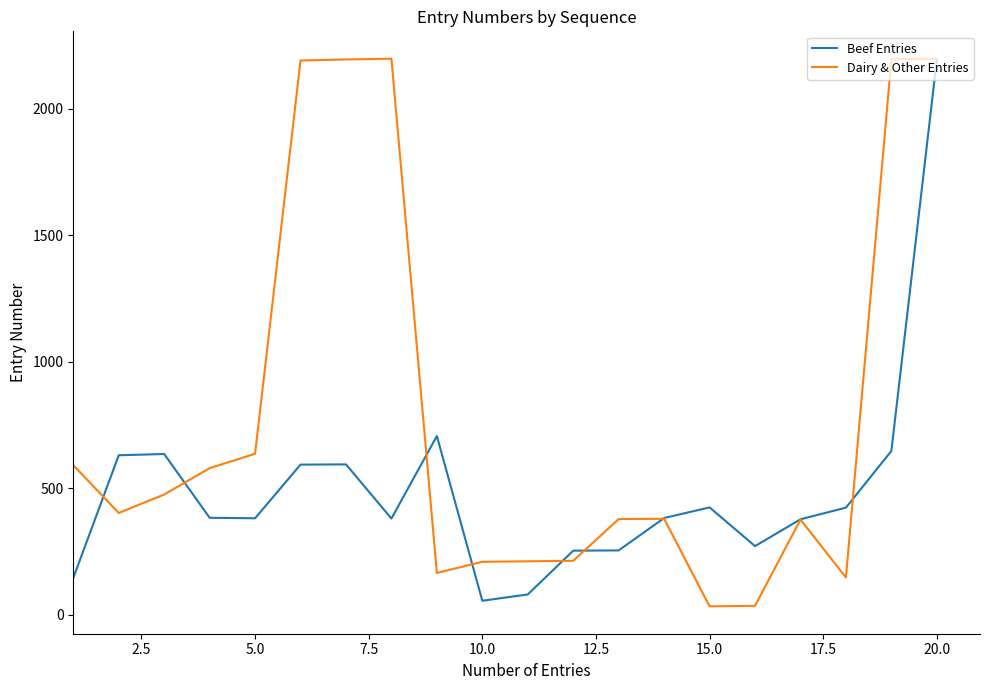

Which series has the largest total across all categories?

Dairy & Other Entries